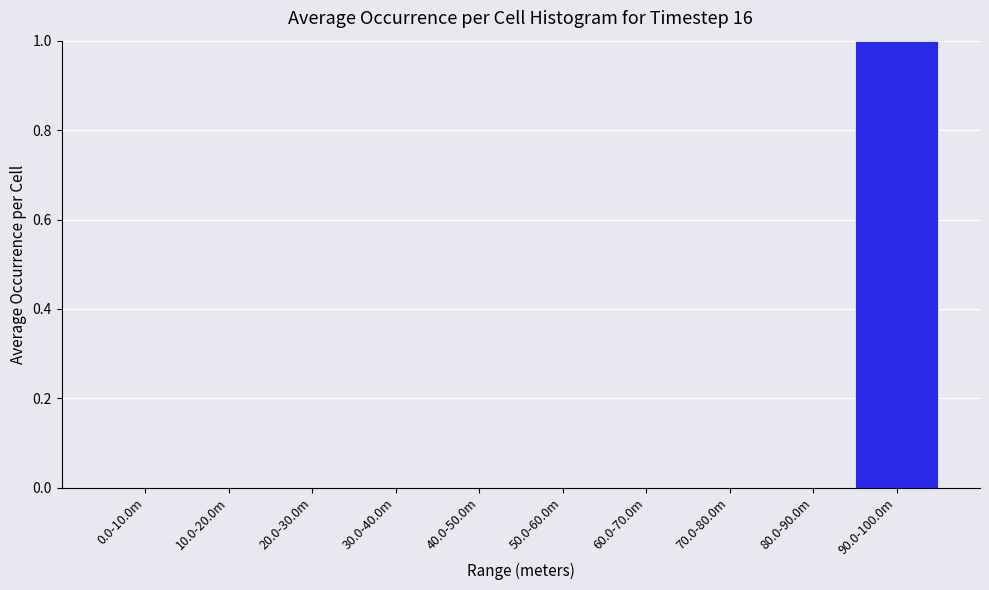

Reading right to left, extract all data points from this chart.

90.0-100.0m=1	80.0-90.0m=0	70.0-80.0m=0	60.0-70.0m=0	50.0-60.0m=0	40.0-50.0m=0	30.0-40.0m=0	20.0-30.0m=0	10.0-20.0m=0	0.0-10.0m=0